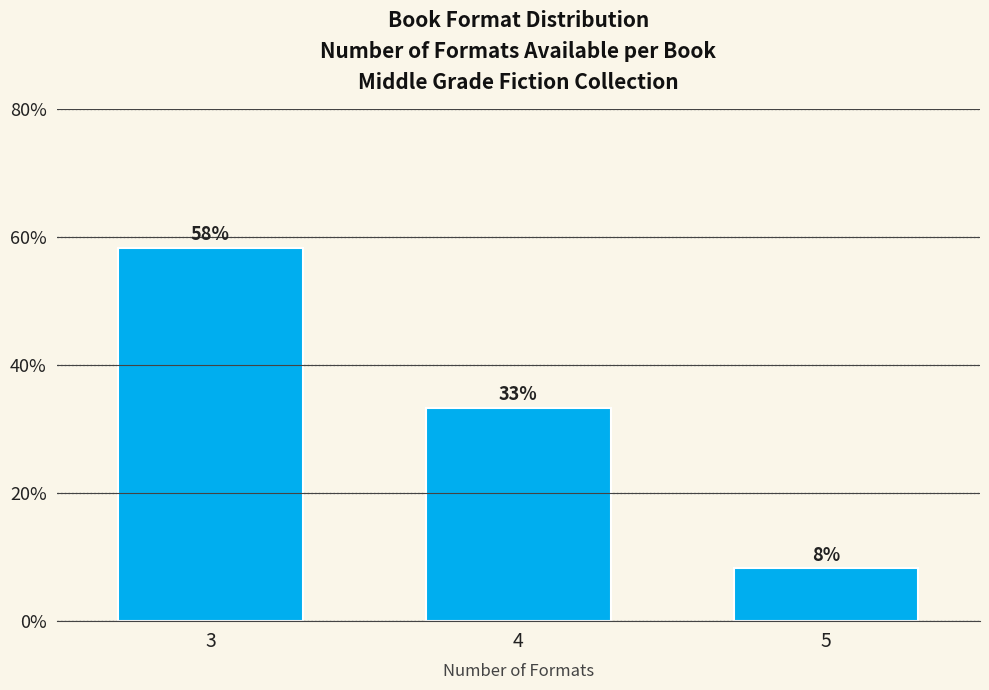

Does the chart contain any negative values?

No